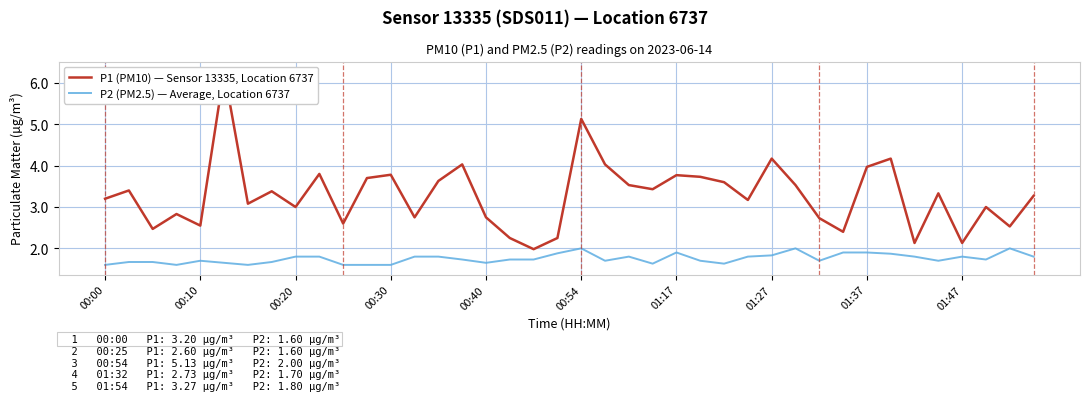

List the series in order of their overall mean, lowest first.

P2 (PM2.5) — Average, Location 6737, P1 (PM10) — Sensor 13335, Location 6737